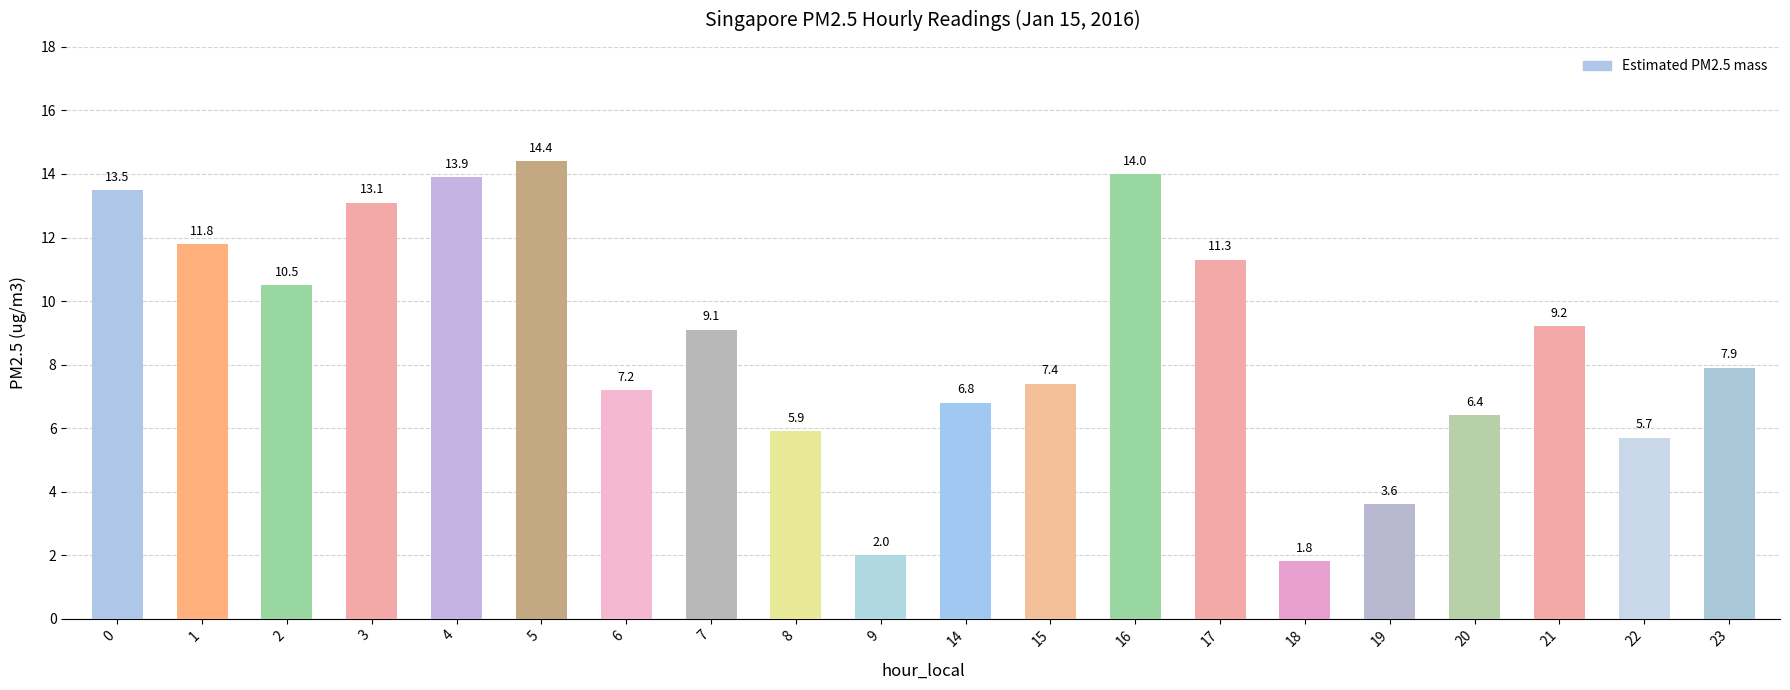

Is it true that the value at 19 is 3.6?

True